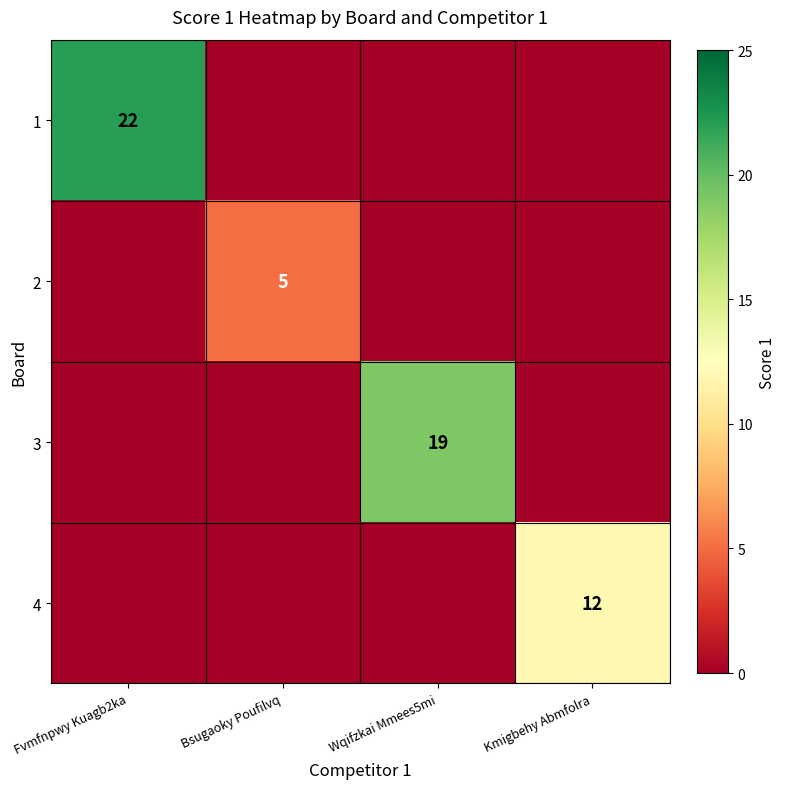

The value of 1 at Fvmfnpwy Kuagb2ka is 22. True or false?

True